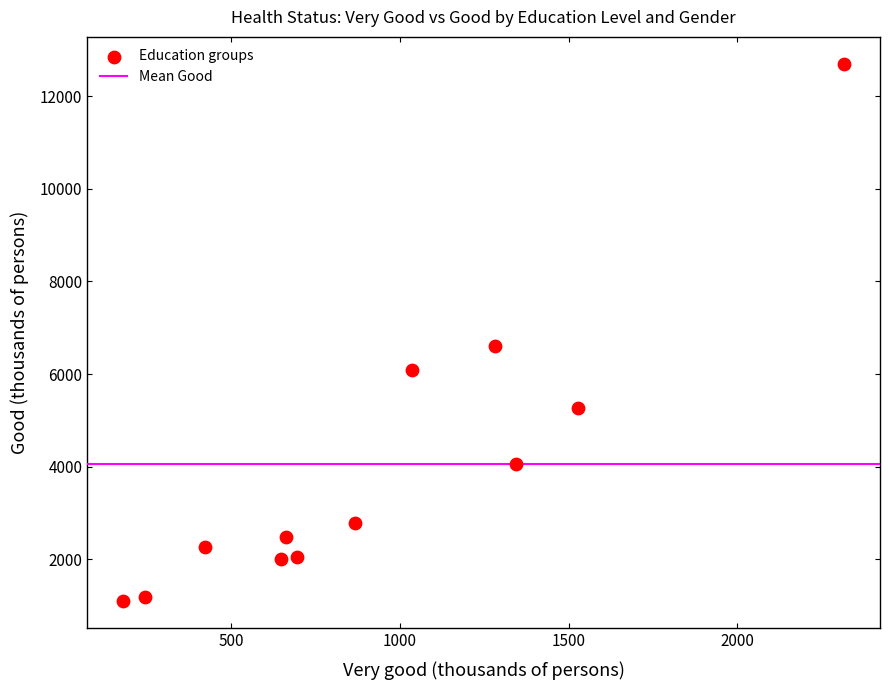

What is the average Y value?

4048.0